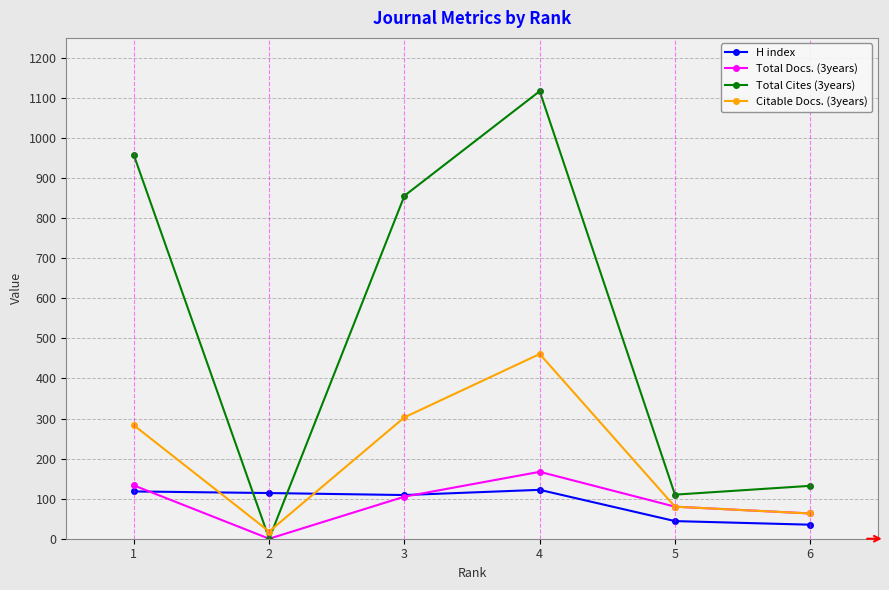

Between which two adjacent categories do H index and Citable Docs. (3years) first intersect?

1 and 2